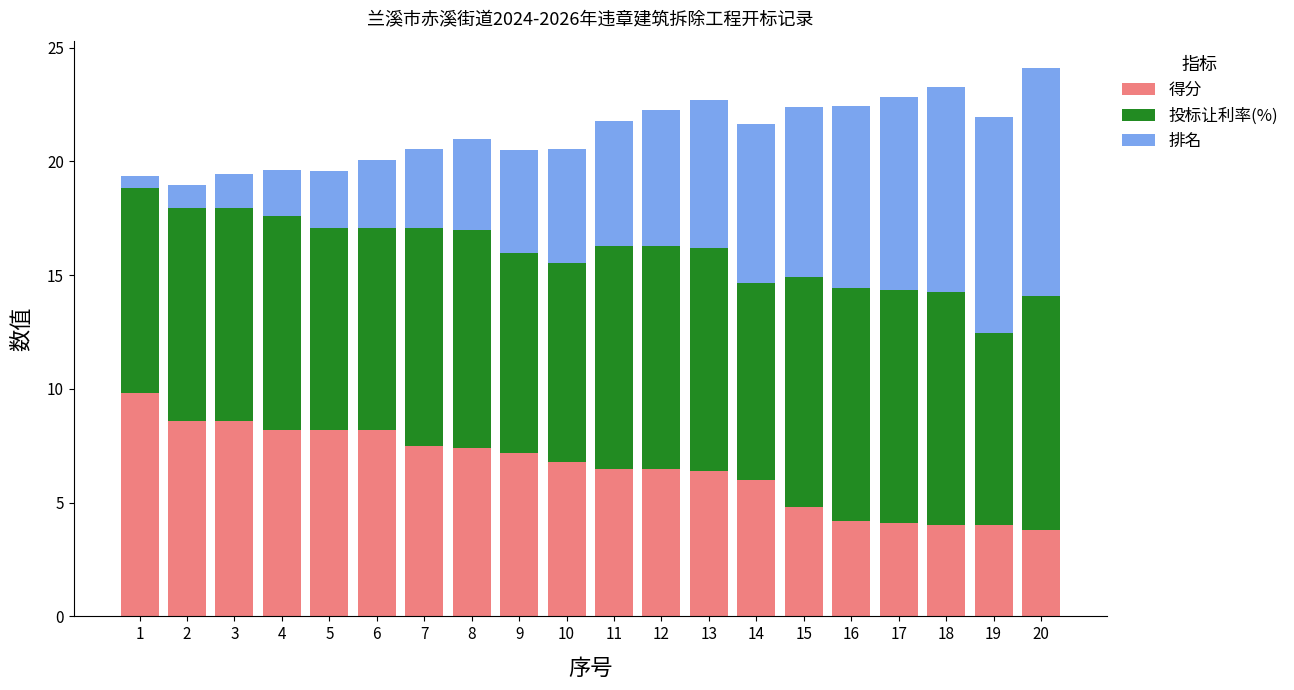

What is the total value across all series at 4?

19.6